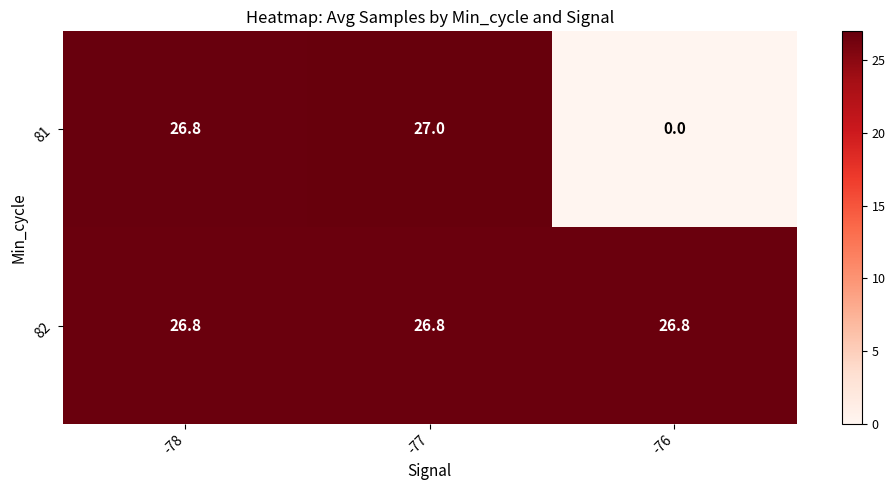

At which category is the sum across all series the highest?

-77